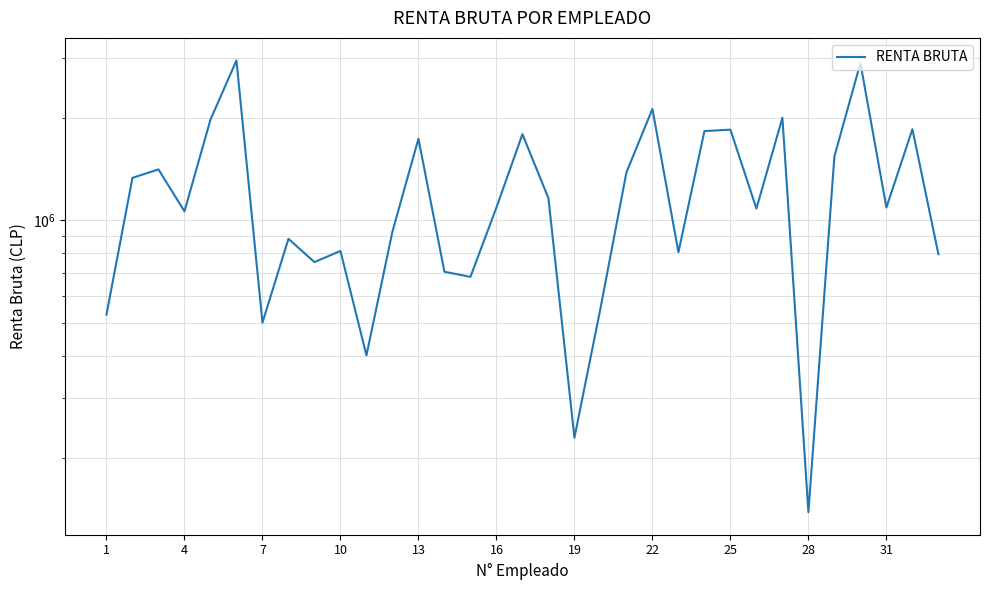

The chart shows a value of 528042 at 1. True or false?

True